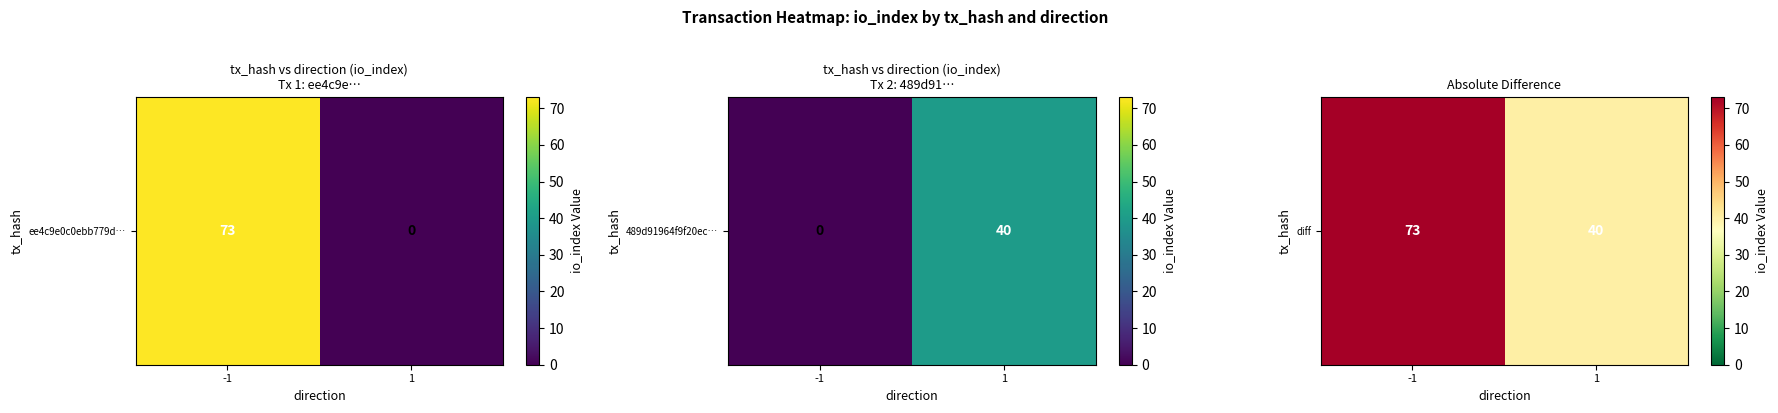

The value at 1 is 40. True or false?

True